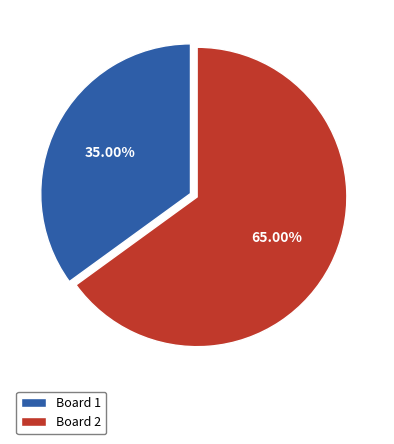

Is the sum of Board 1 and Board 2 greater than half?

Yes